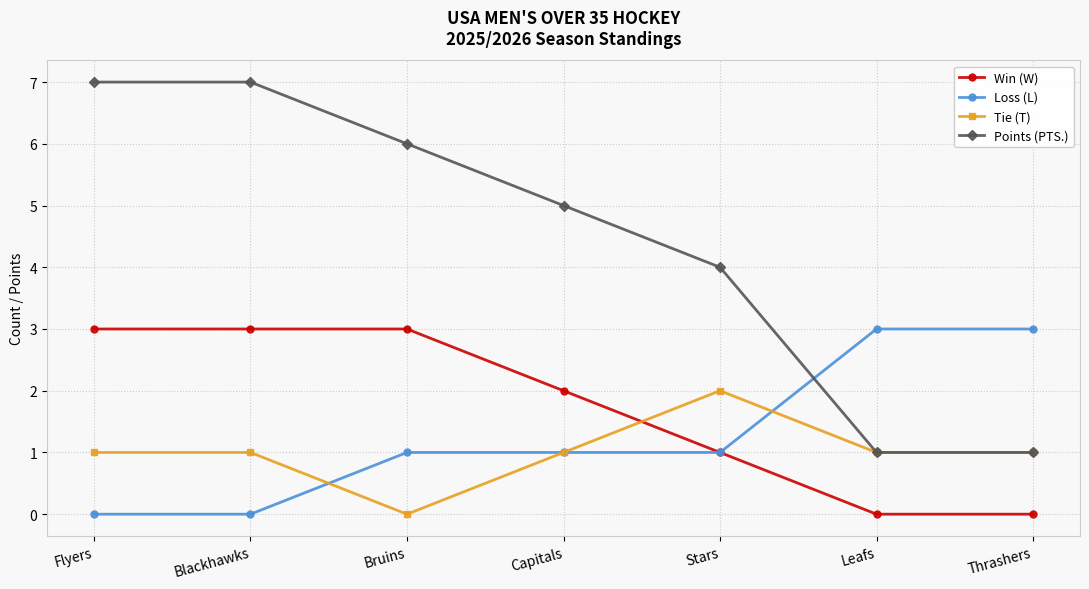

Is the value of Loss (L) at Bruins greater than the value of Points (PTS.) at Flyers?

No